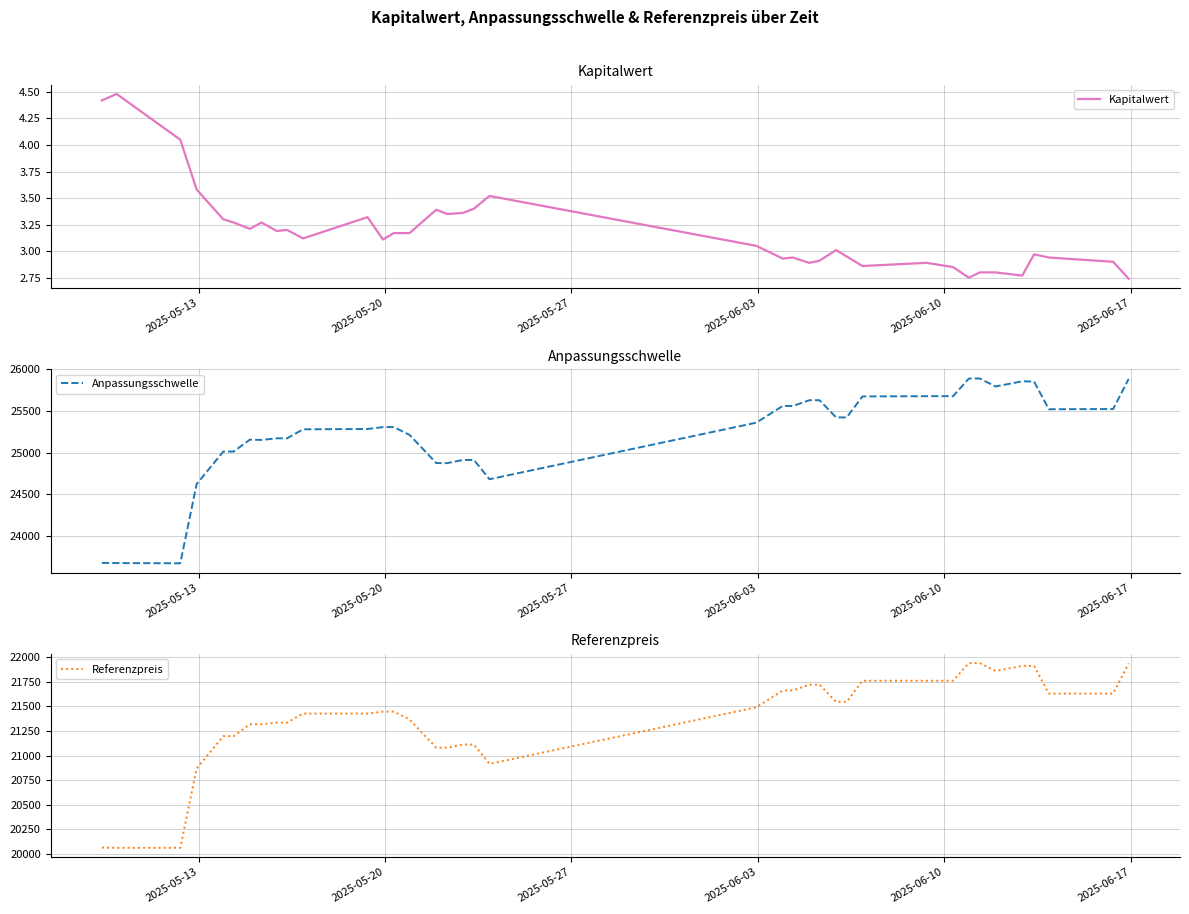

What is the maximum value for Anpassungsschwelle?

25891.3